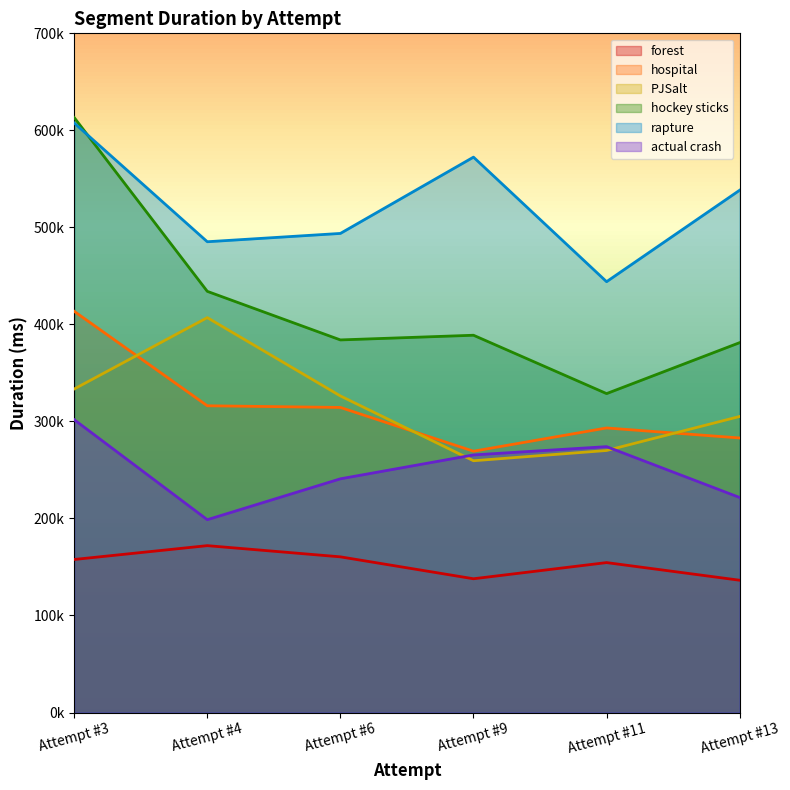

True or false: rapture and hospital cross at least once.

False